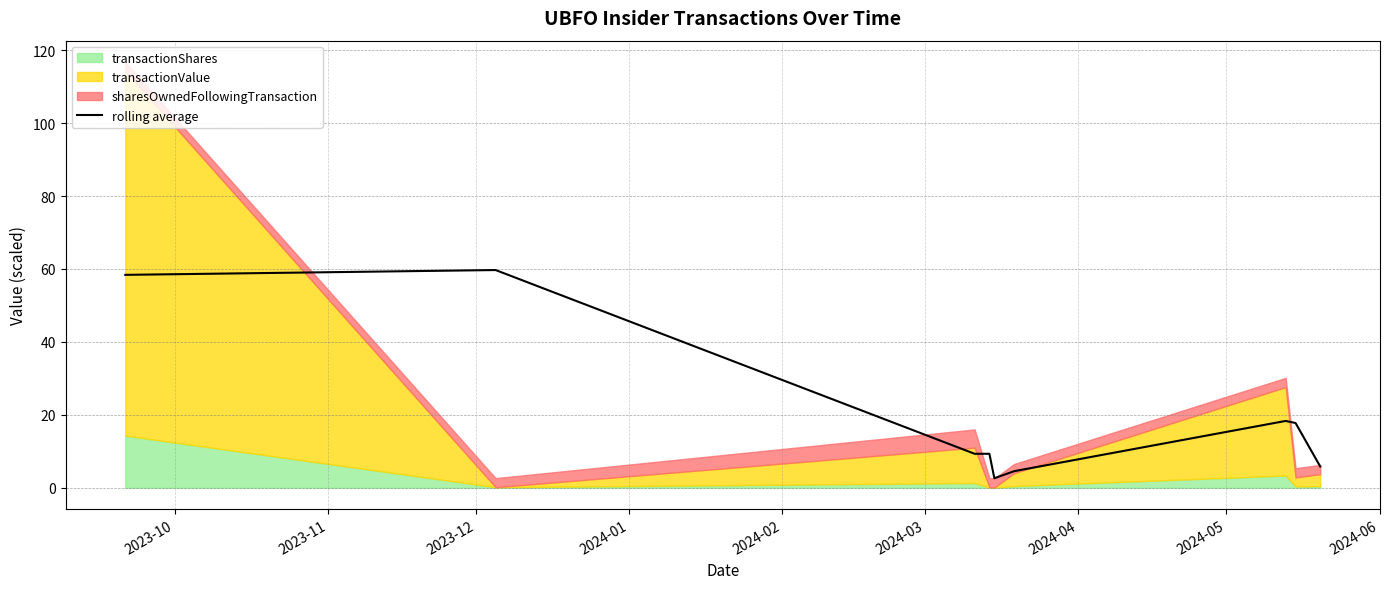

Does the chart have visible grid lines?

Yes